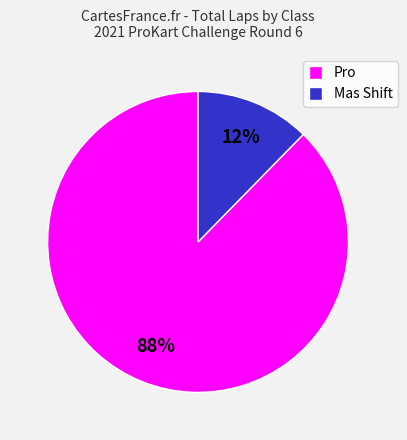

What is the largest slice in the pie chart?

Pro